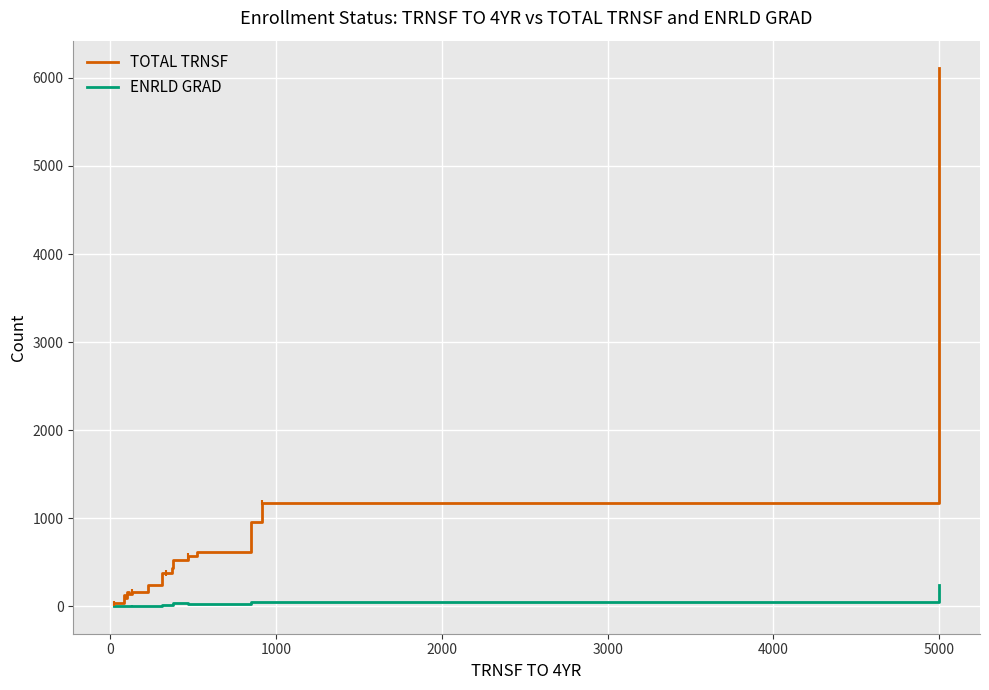

Where is the first local minimum for ENRLD GRAD?

2000